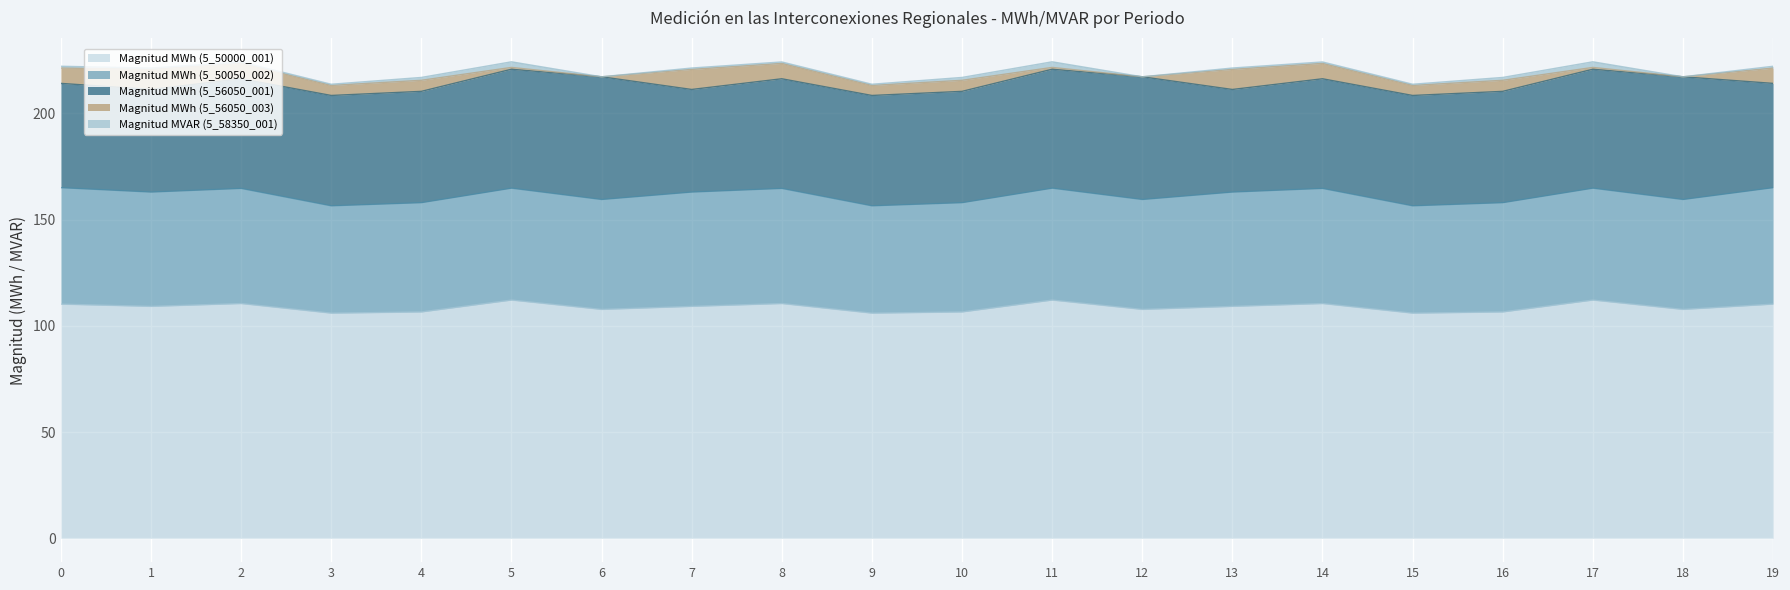

True or false: Magnitud MWh (5_50000_001) and Magnitud MWh (5_56050_001) cross at least once.

False